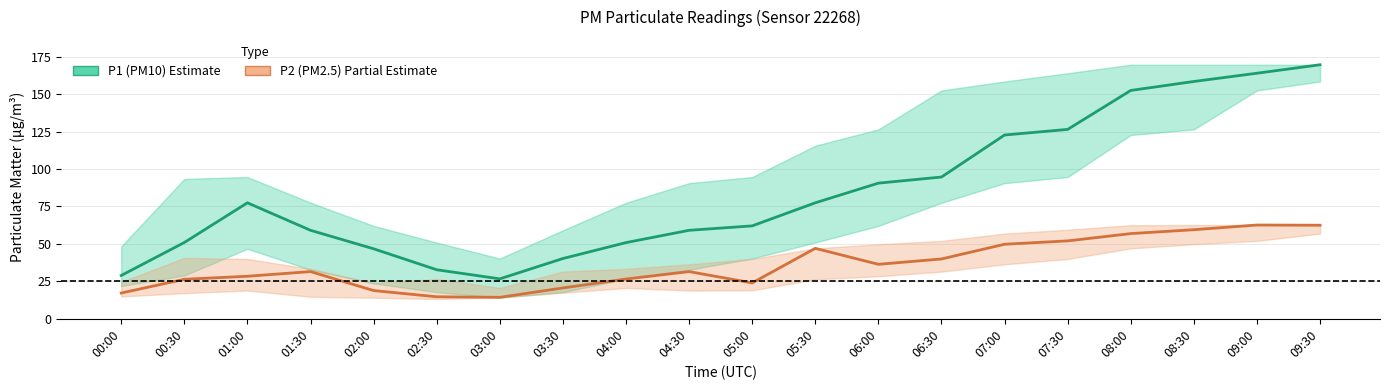

Where does the P2 (PM2.5) series first go above 31?

01:30